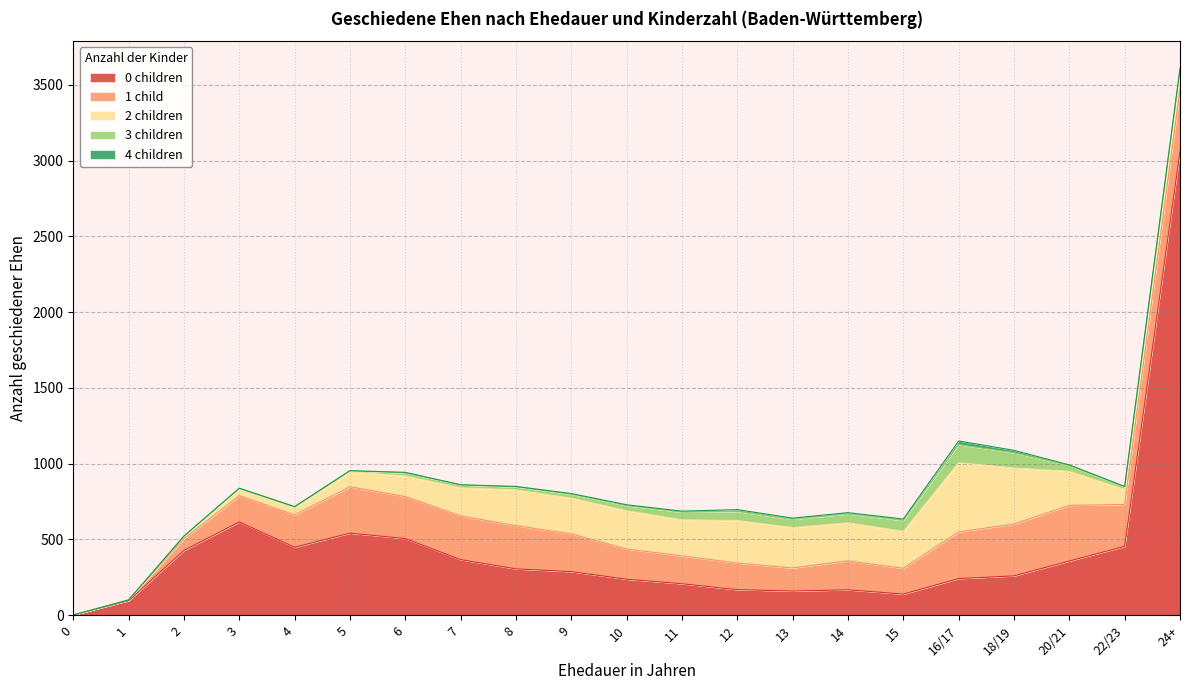

What is the sum of the 0 children values at 13 and 2?

588